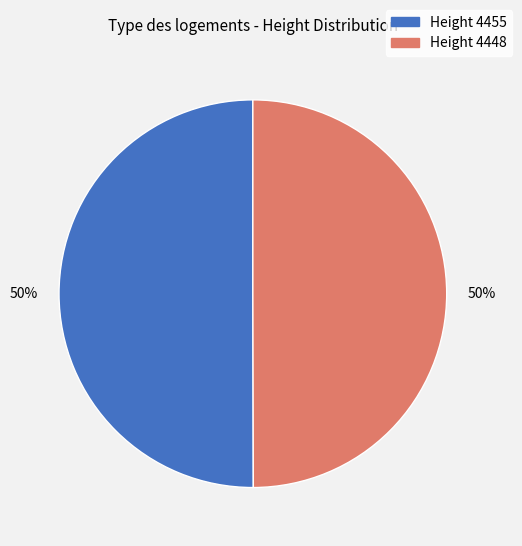

To the nearest percent, what is the average slice percentage?

50%